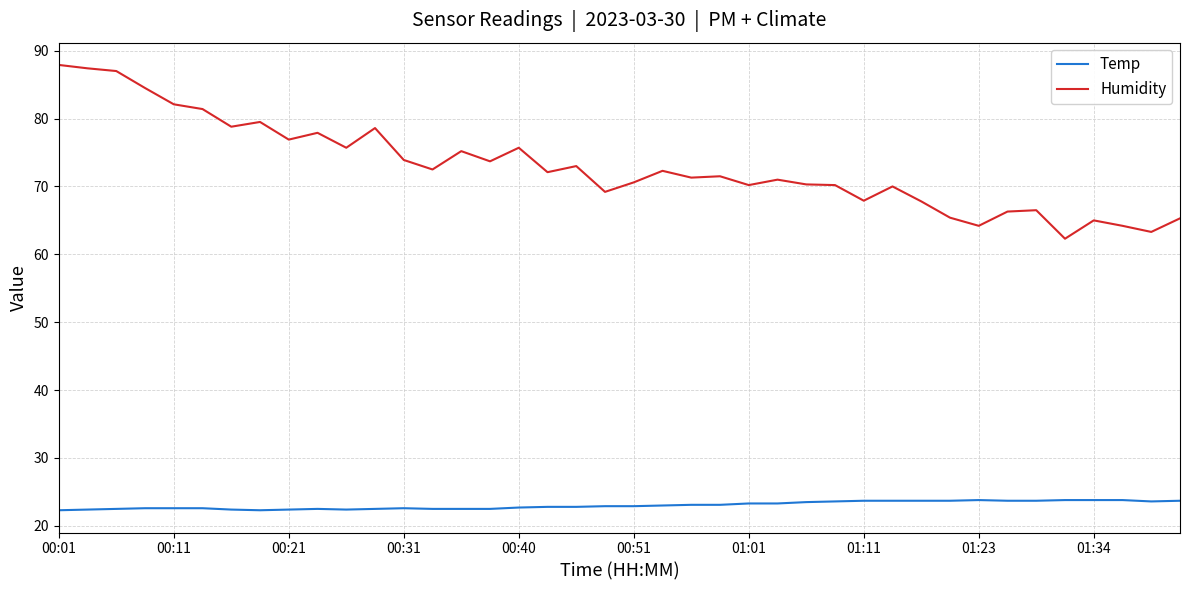

What is the difference between the maximum and minimum values in the Temp series?

1.5